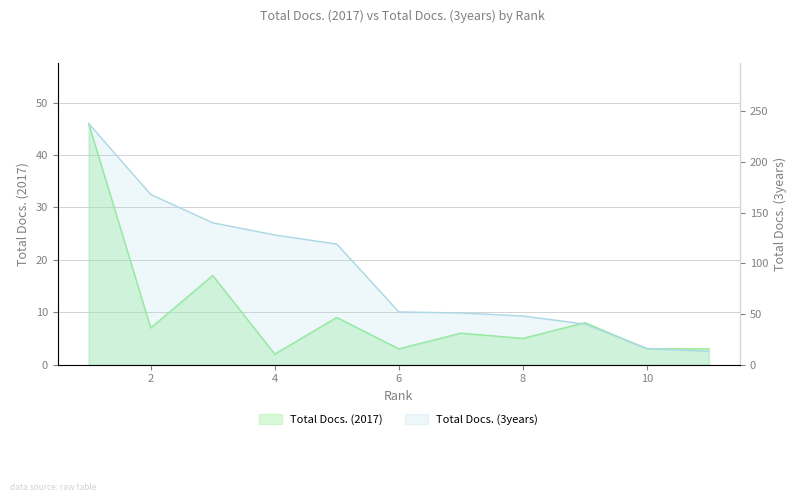

List the series in order of their overall mean, lowest first.

Total Docs. (2017), Total Docs. (3years)